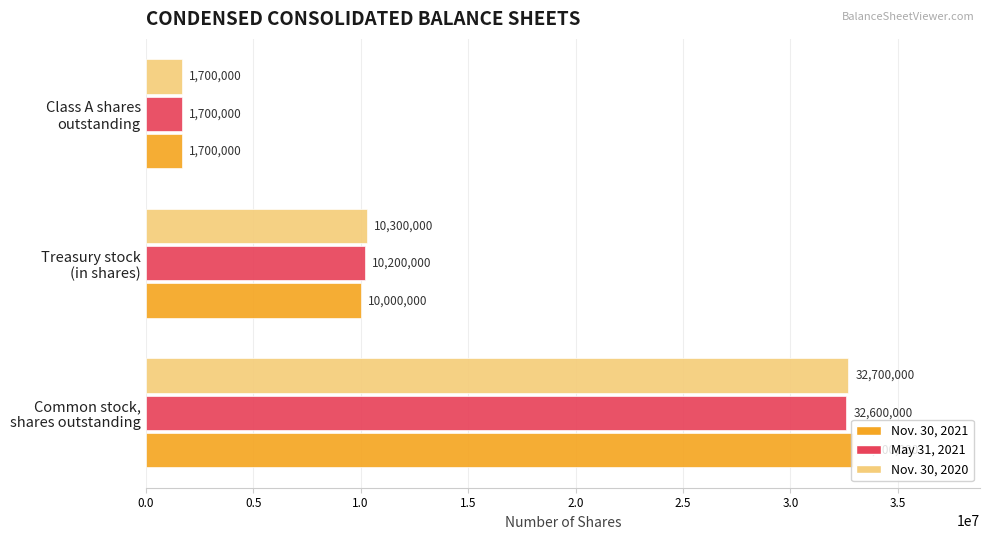

Which series has the widest spread of values?

Nov. 30, 2021